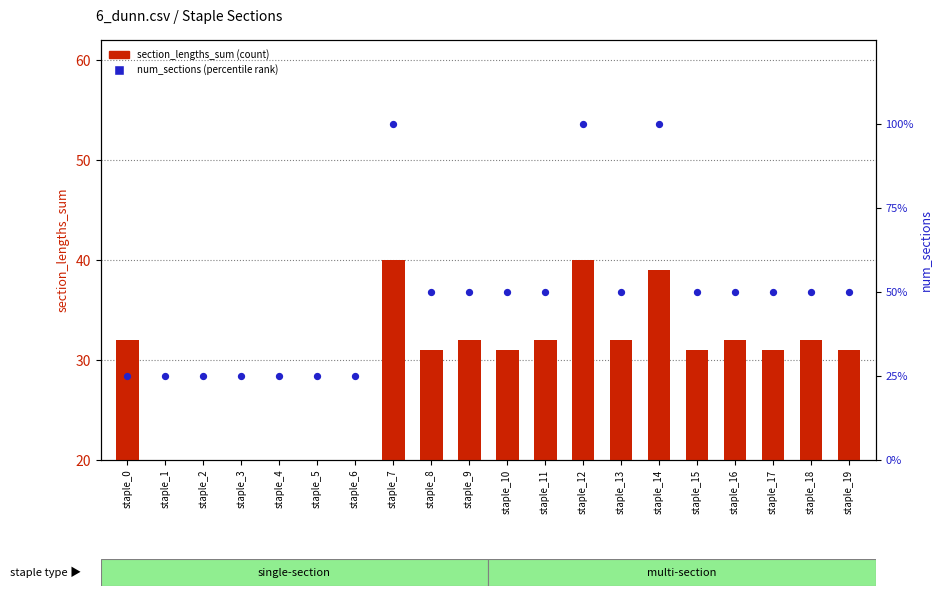

Which series reaches the maximum Y coordinate?

section_lengths_sum (count)